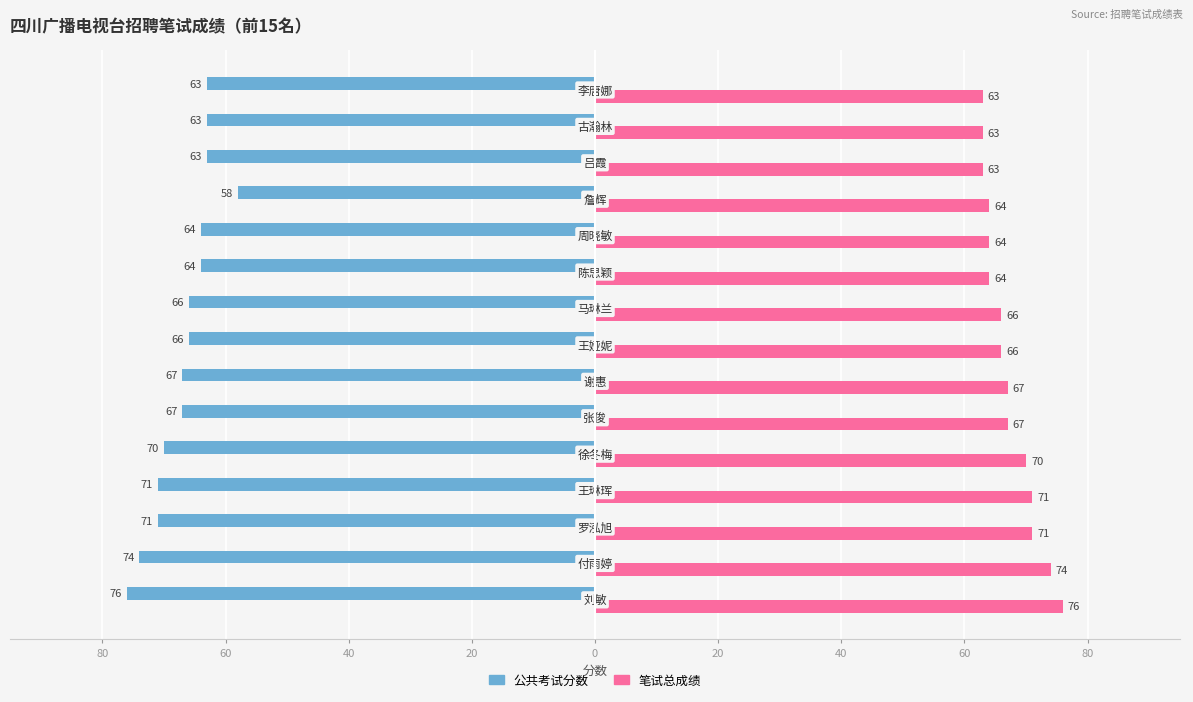

Which series has the widest spread of values?

公共考试分数